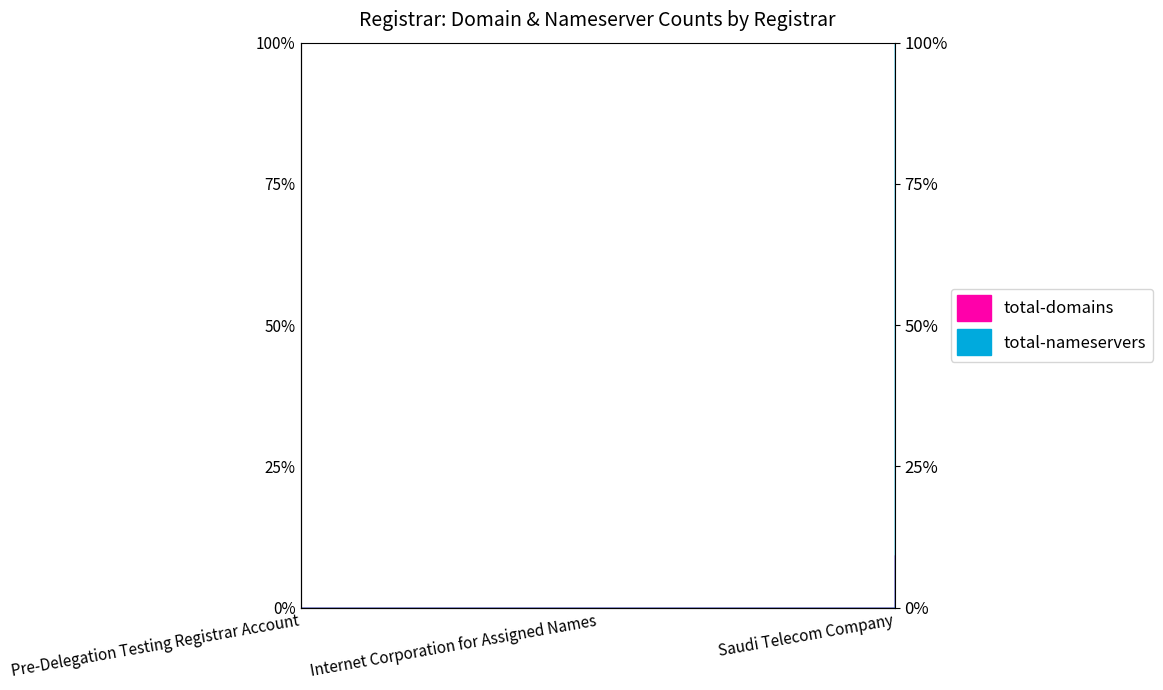

What is the label of the 2nd point from the right?

Internet Corporation for Assigned Names